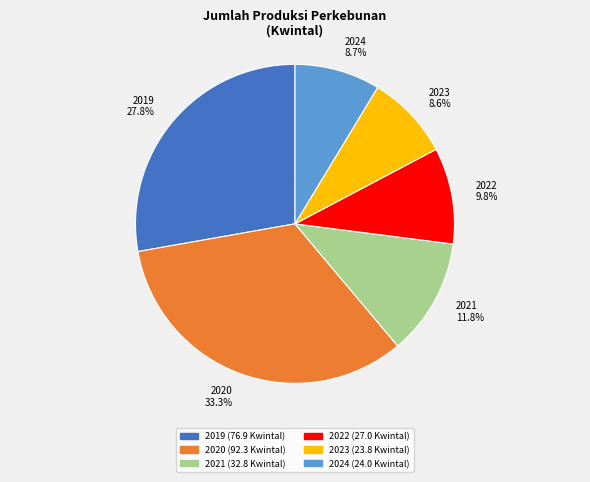

To the nearest percent, what portion does 2022 represent?

10%